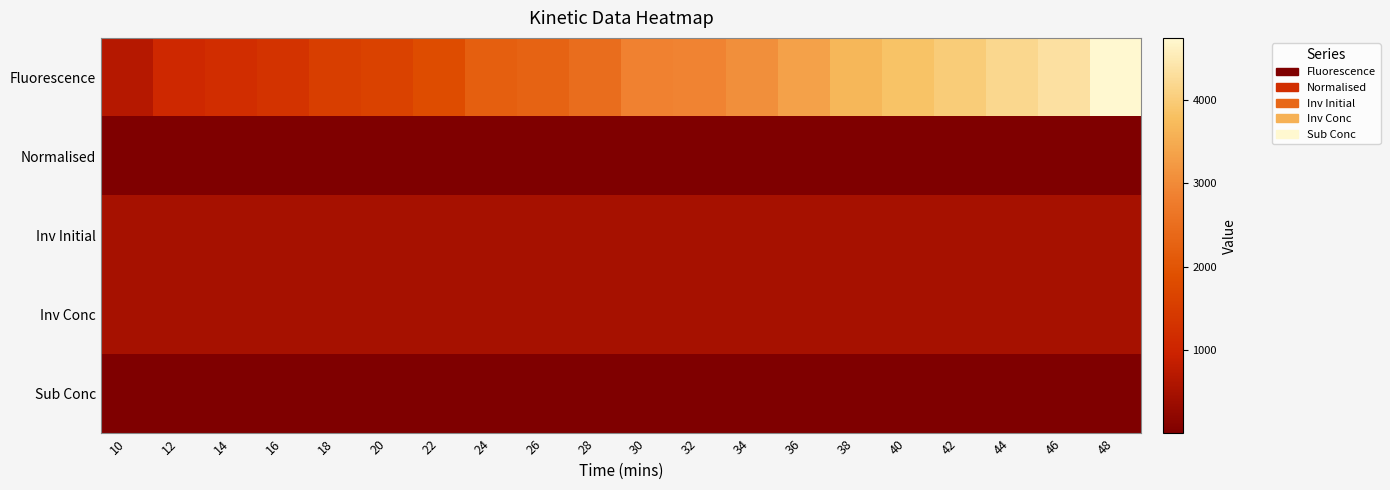

Reading right to left, what are all the values shown in this chart?

Fluorescence: 48=4744.3	46=4352.3	44=4188.3	42=3996.3	40=3852.3	38=3666.3	36=3348.3	34=3066.7	32=2896.7	30=2864.0	28=2470.7	26=2282.0	24=2187.0	22=1818.7	20=1621.0	18=1540.0	16=1301.7	14=1201.7	12=1090.7	10=675.3
Normalised: 48=0.1	46=0.1	44=0.1	42=0.1	40=0.1	38=0.1	36=0.1	34=0.1	32=0.1	30=0.1	28=0.1	26=0.1	24=0.1	22=0.1	20=0.0	18=0.0	16=0.0	14=0.0	12=0.0	10=0.0
Inv Initial: 48=500.0	46=500.0	44=500.0	42=500.0	40=500.0	38=500.0	36=500.0	34=500.0	32=500.0	30=500.0	28=500.0	26=500.0	24=500.0	22=500.0	20=500.0	18=500.0	16=500.0	14=500.0	12=500.0	10=500.0
Inv Conc: 48=499.3	46=499.4	44=499.4	42=499.4	40=499.4	38=499.5	36=499.5	34=499.6	32=499.6	30=499.6	28=499.6	26=499.7	24=499.7	22=499.7	20=499.8	18=499.8	16=499.8	14=499.8	12=499.8	10=499.9
Sub Conc: 48=4.3	46=4.4	44=4.4	42=4.4	40=4.4	38=4.5	36=4.5	34=4.6	32=4.6	30=4.6	28=4.6	26=4.7	24=4.7	22=4.7	20=4.8	18=4.8	16=4.8	14=4.8	12=4.8	10=4.9